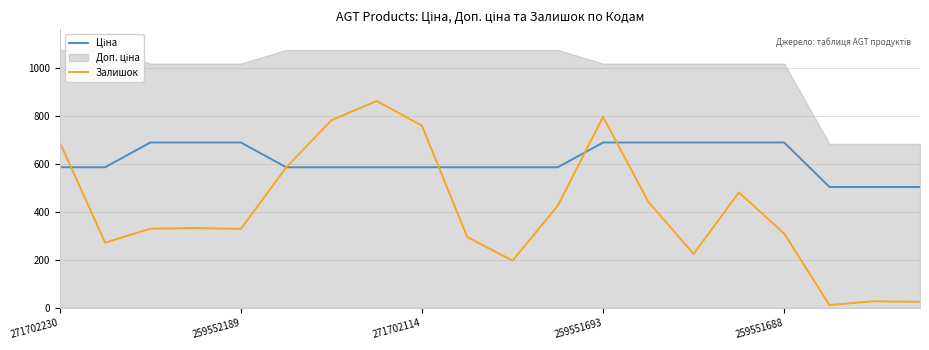

What is the sum of the Ціна values at 8 and 6?

1172.0